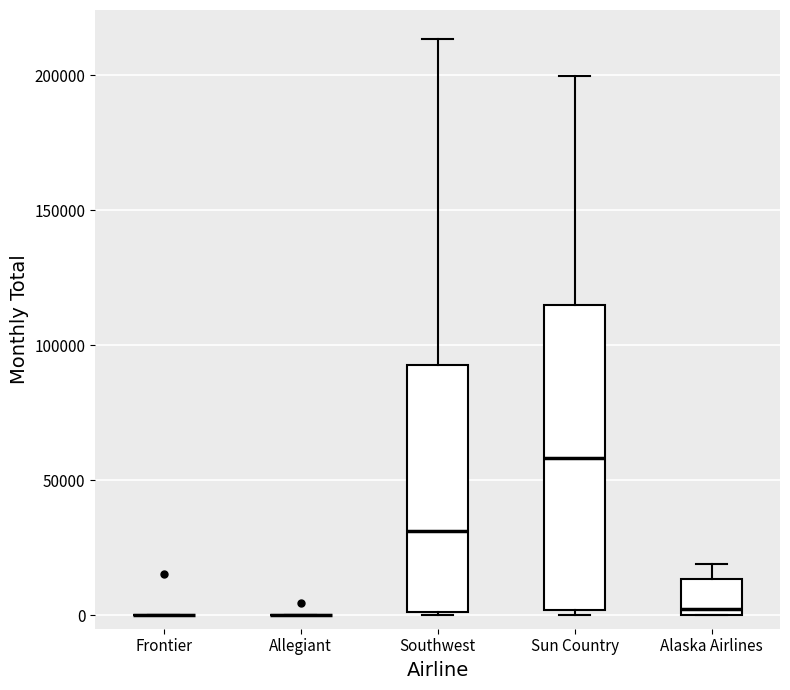

Where is the upper edge of the box for Alaska Airlines on the y-axis? The values are not printed on the chart, so give them approximately, as read against the axis.

15000